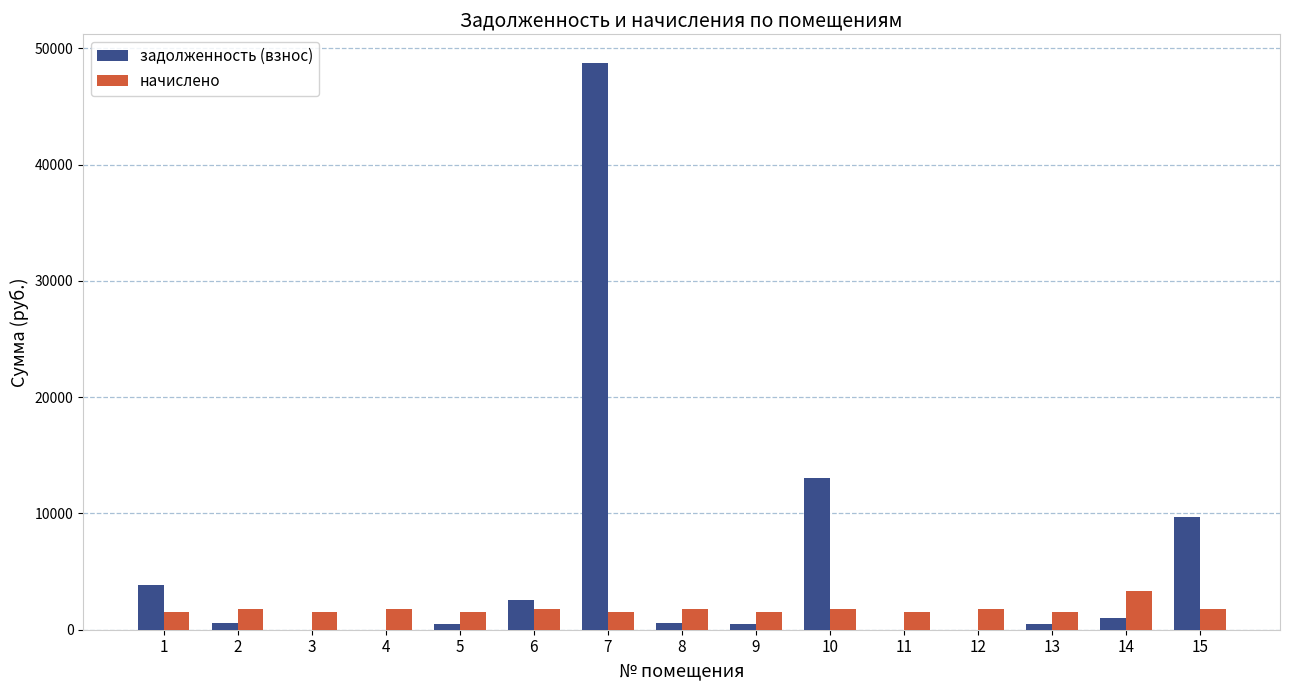

What is the total value across all series at 10?

14893.2